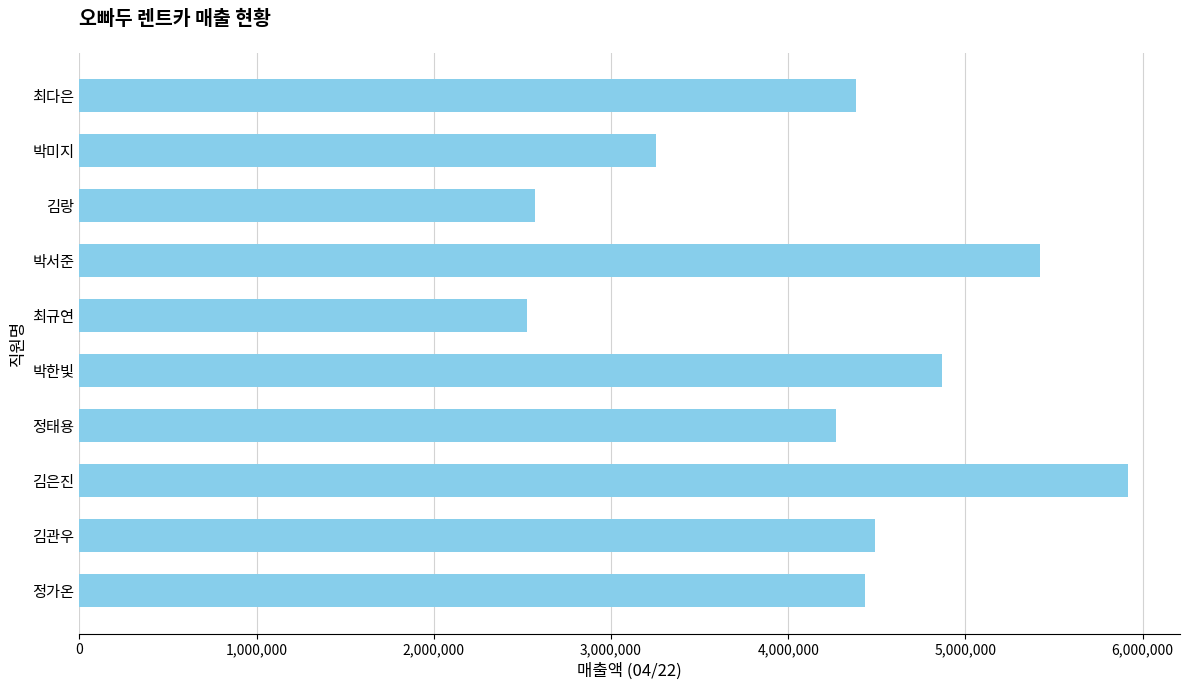

What is the change in value from 박한빛 to 최다은?

-485500